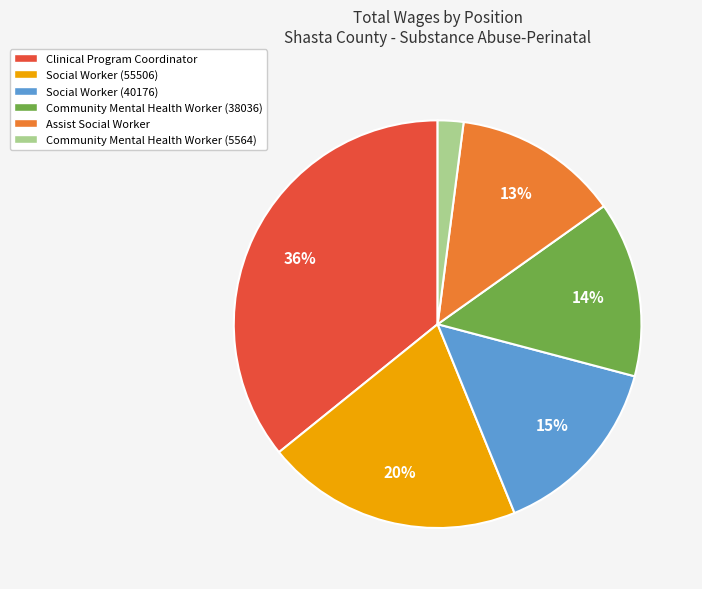

To the nearest percent, what is the combined percentage of Social Worker (40176) and Clinical Program Coordinator?

51%